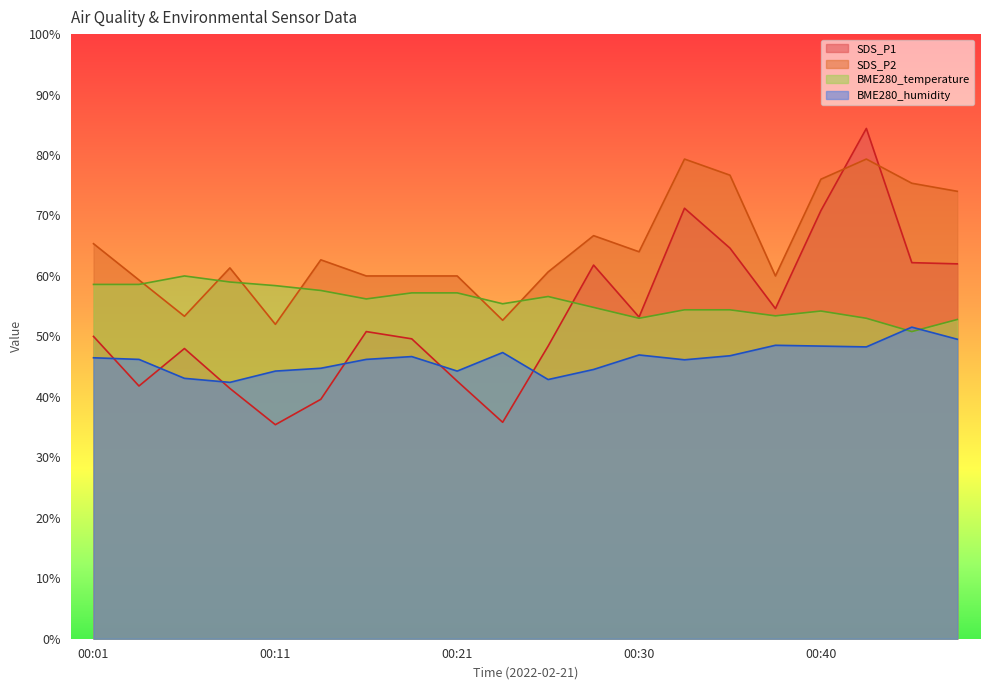

Rank the categories by SDS_P2 value from lowest to highest.

00:11, 00:23, 00:06, 00:03, 00:16, 00:18, 00:21, 00:38, 00:26, 00:08, 00:13, 00:30, 00:01, 00:28, 00:48, 00:45, 00:40, 00:35, 00:33, 00:43